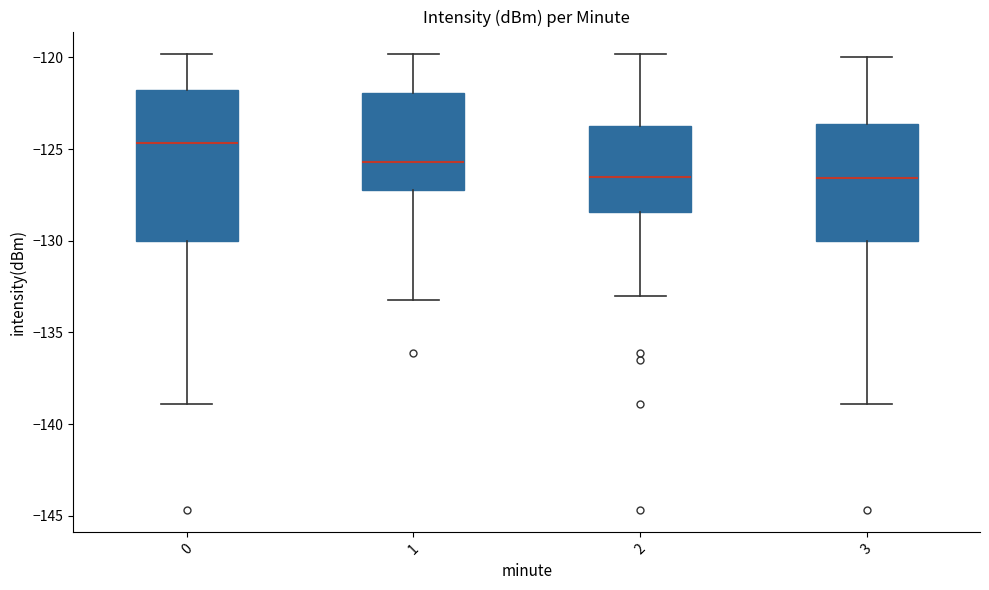

Reading left to right, transcribe this box plot: for each box, give where its median line is, the range the box spans, and where its two whiskers end, as read against the y-axis. The values are not printed on the chart, so give them approximately, as read against the axis.

0: median -124.5, box -130.0 to -122.0, whiskers -139.0 to -120.0
1: median -125.5, box -127.5 to -122.0, whiskers -133.0 to -120.0
2: median -126.5, box -128.5 to -123.5, whiskers -133.0 to -120.0
3: median -126.5, box -130.0 to -123.5, whiskers -139.0 to -120.0